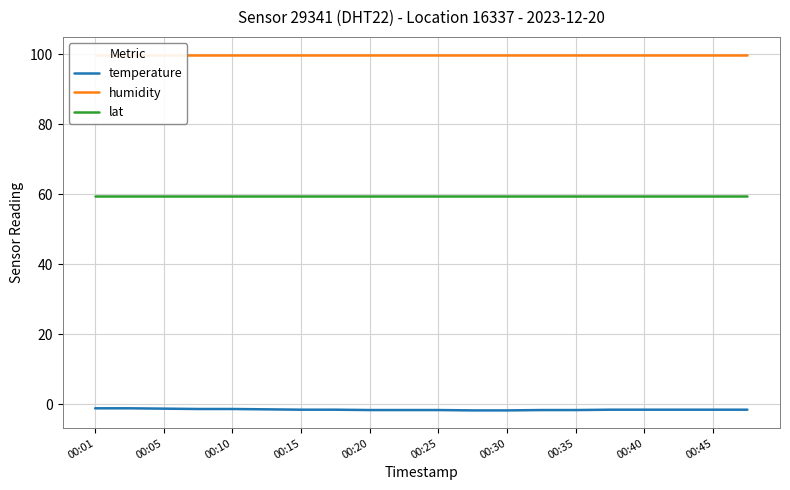

What is the sum of all temperature values?

-31.3